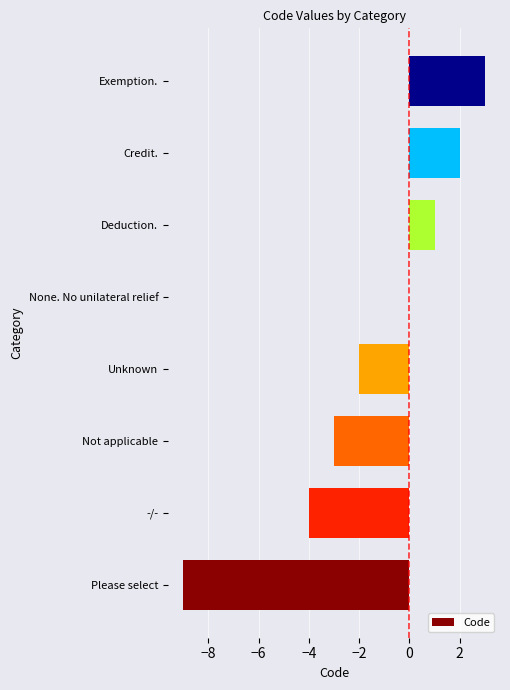

What is the maximum value shown in the chart?

3